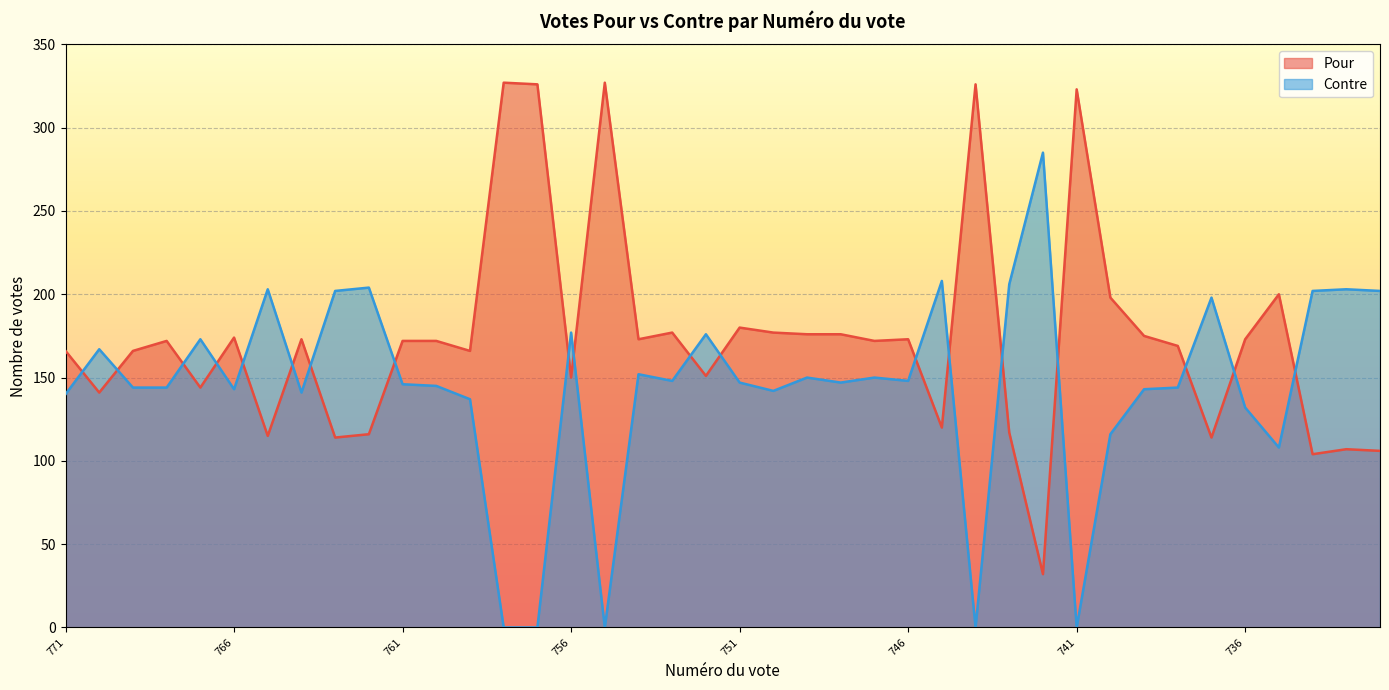

True or false: Contre and Pour cross at least once.

True